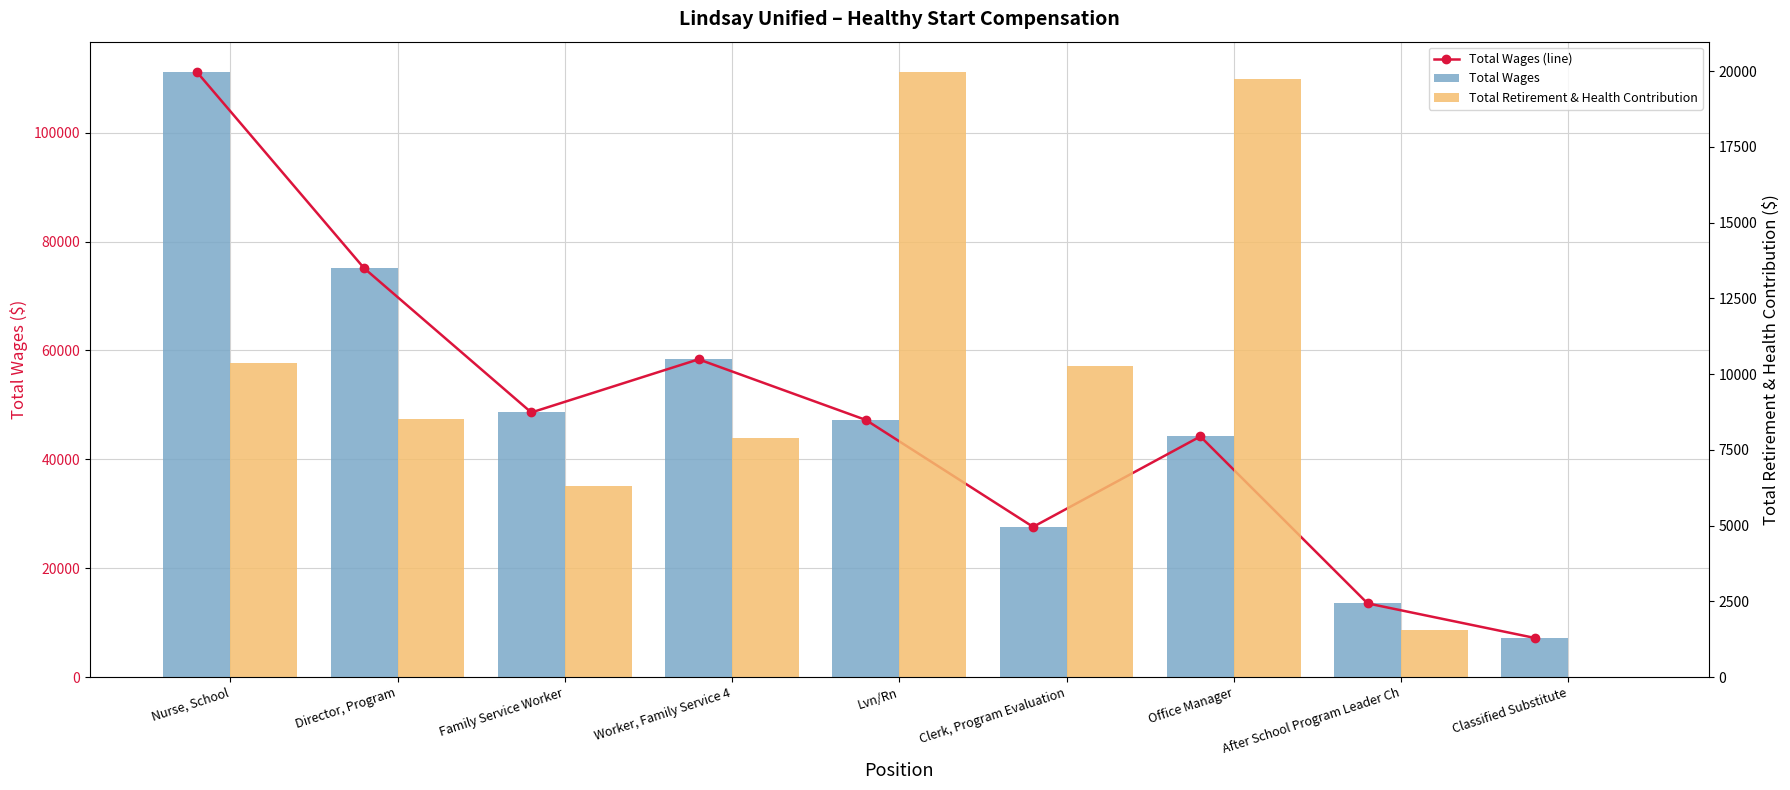

What is the sum of all Total Wages values?

433035.6